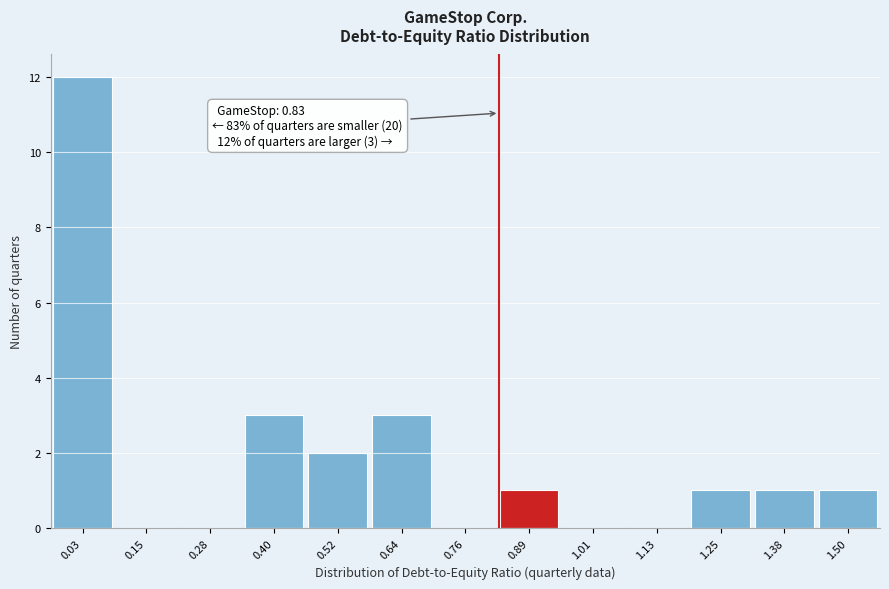

Over which range of the x-axis is the bar tallest?

-0.02 to 0.10